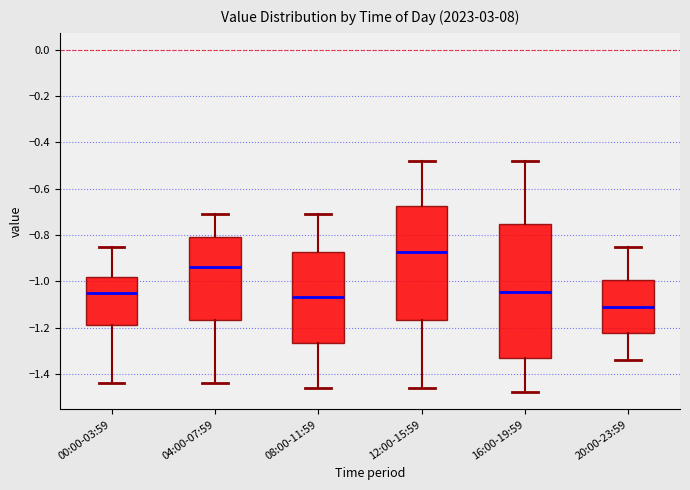

Reading left to right, transcribe this box plot: for each box, give where its median line is, the range the box spans, and where its two whiskers end, as read against the y-axis. The values are not printed on the chart, so give them approximately, as read against the axis.

00:00-03:59: median -1.04, box -1.18 to -0.98, whiskers -1.44 to -0.84
04:00-07:59: median -0.94, box -1.16 to -0.80, whiskers -1.44 to -0.70
08:00-11:59: median -1.06, box -1.26 to -0.88, whiskers -1.46 to -0.70
12:00-15:59: median -0.88, box -1.16 to -0.68, whiskers -1.46 to -0.48
16:00-19:59: median -1.04, box -1.32 to -0.76, whiskers -1.48 to -0.48
20:00-23:59: median -1.10, box -1.22 to -1.00, whiskers -1.34 to -0.84